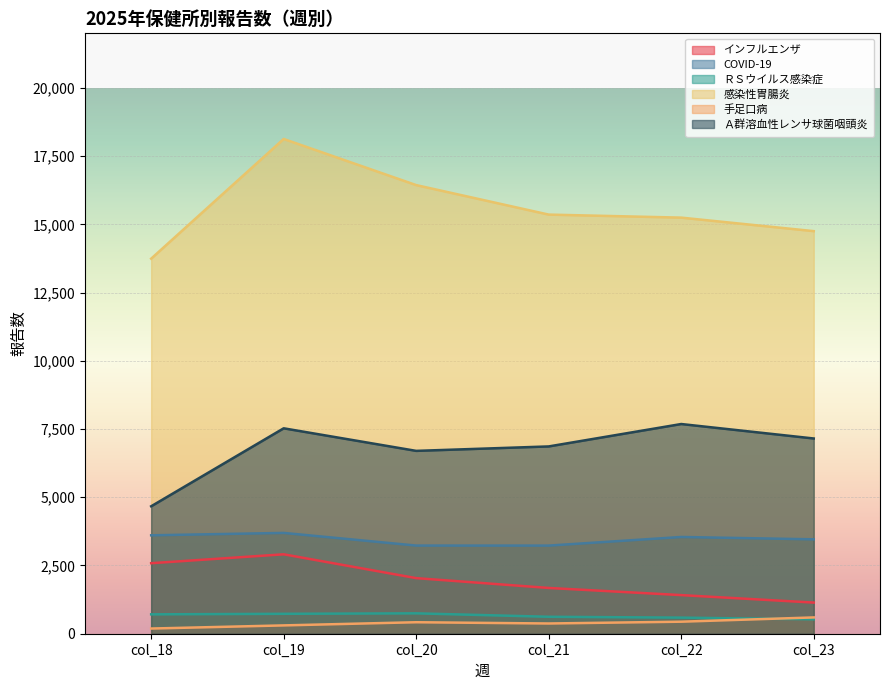

How many lines are shown in the chart?

6